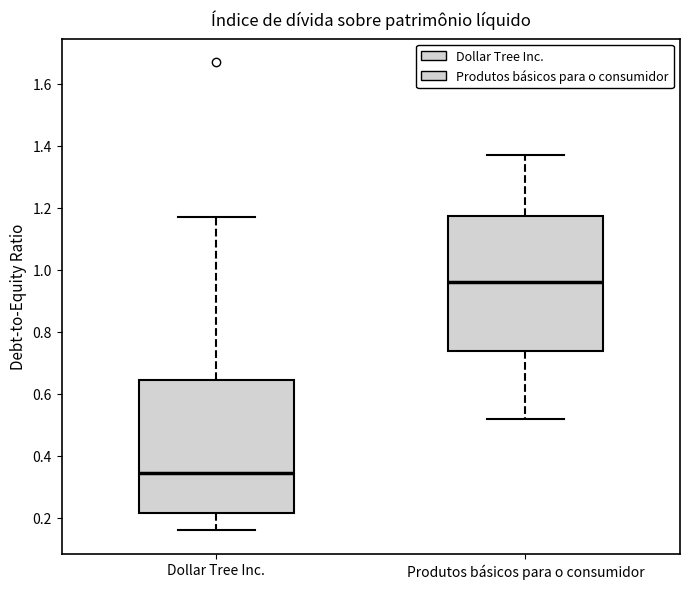

Which box's median line is the lowest?

Dollar Tree Inc.